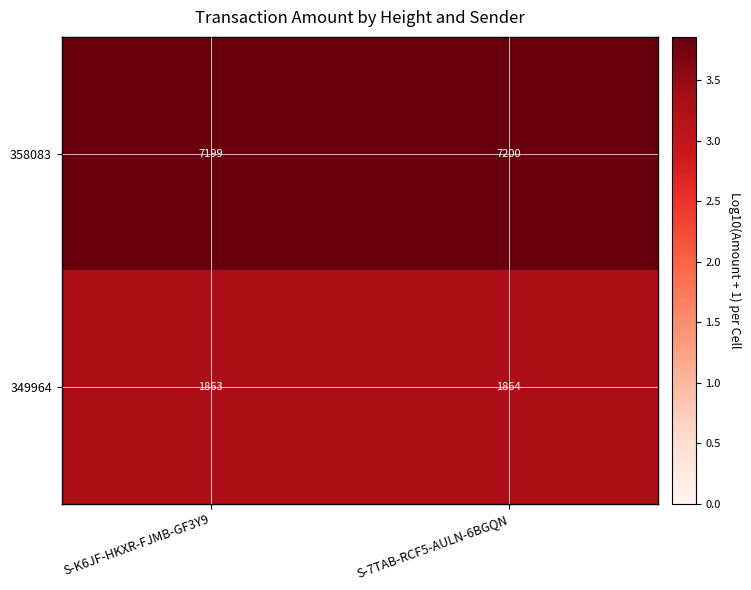

What is the spread (max minus min) of values at S-K6JF-HKXR-FJMB-GF3Y9?

5336